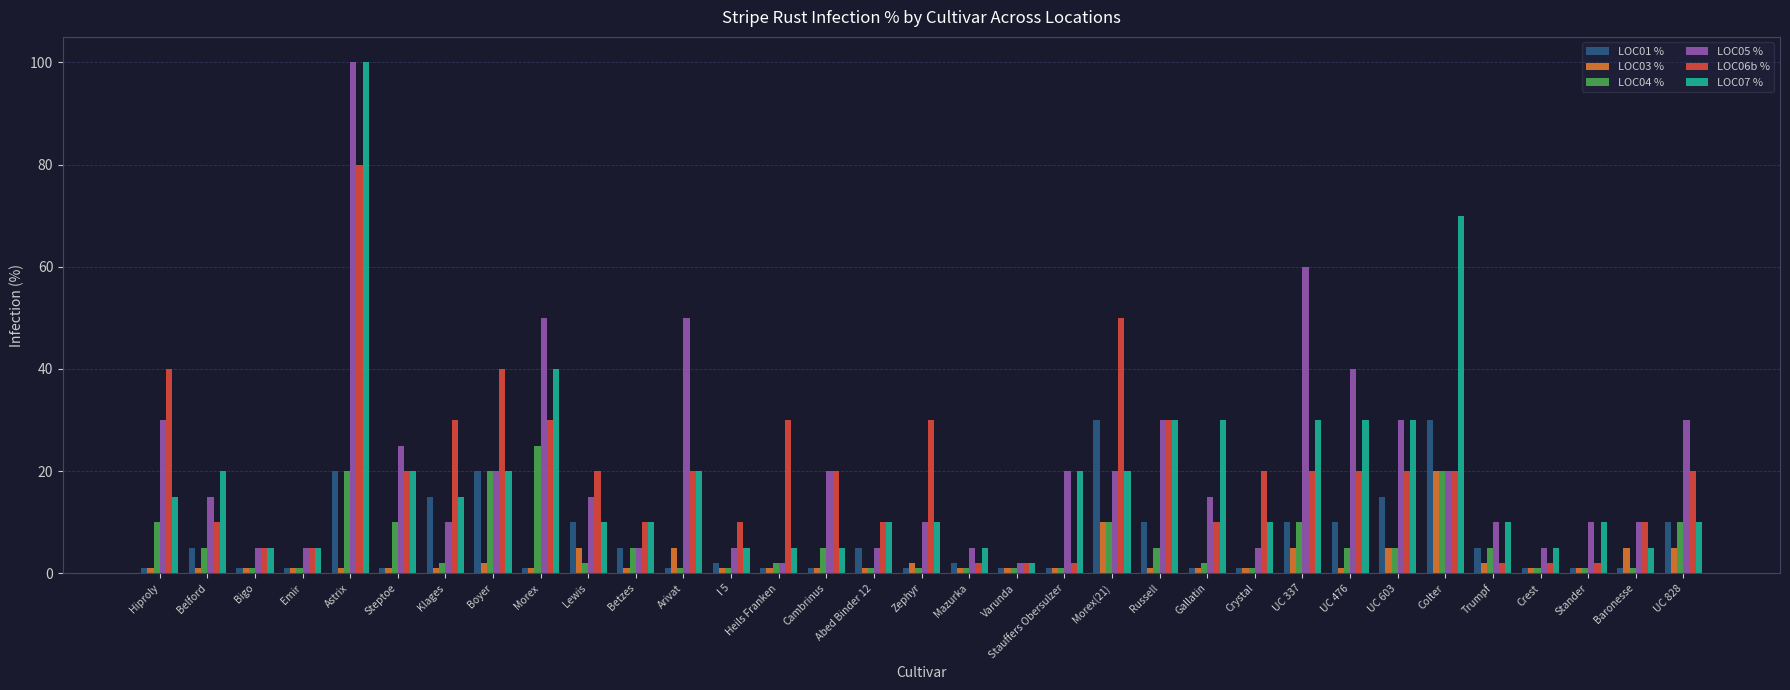

True or false: LOC05 % has a value of 12 at Boyer.

False